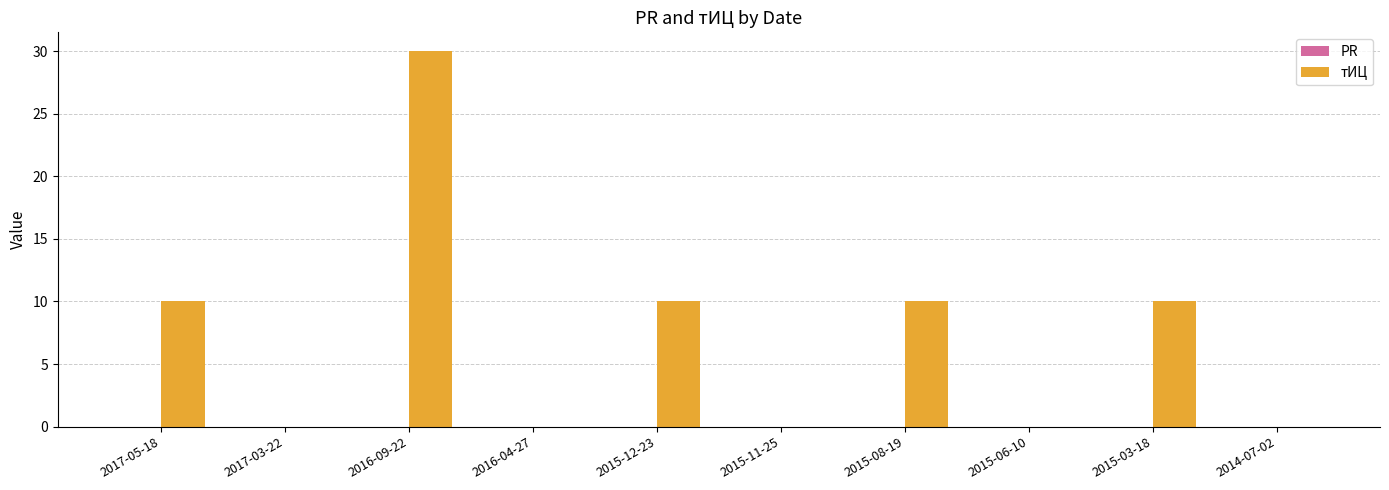

Reading right to left, list all the values displayed in this chart.

2014-07-02=0	2015-03-18=10	2015-06-10=0	2015-08-19=10	2015-11-25=0	2015-12-23=10	2016-04-27=0	2016-09-22=30	2017-03-22=0	2017-05-18=10